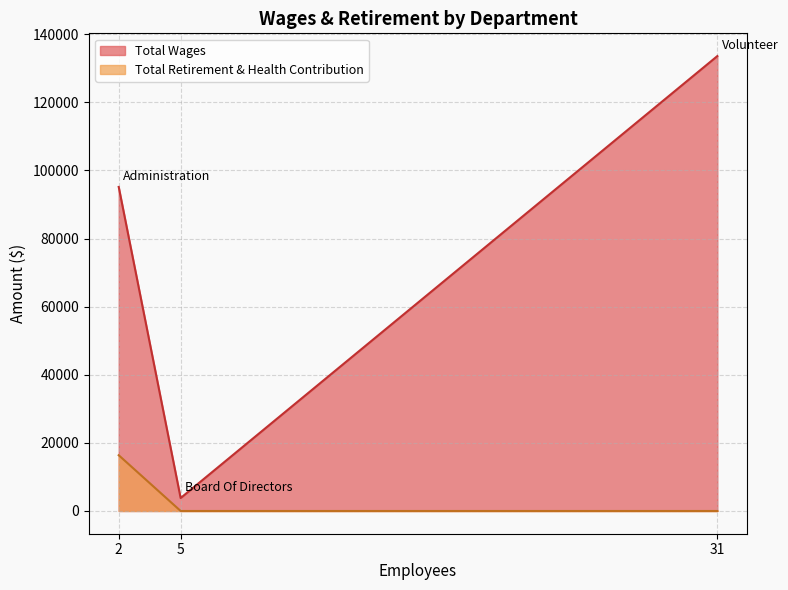

The Total Retirement & Health Contribution series shows 16373 at Administration. True or false?

True